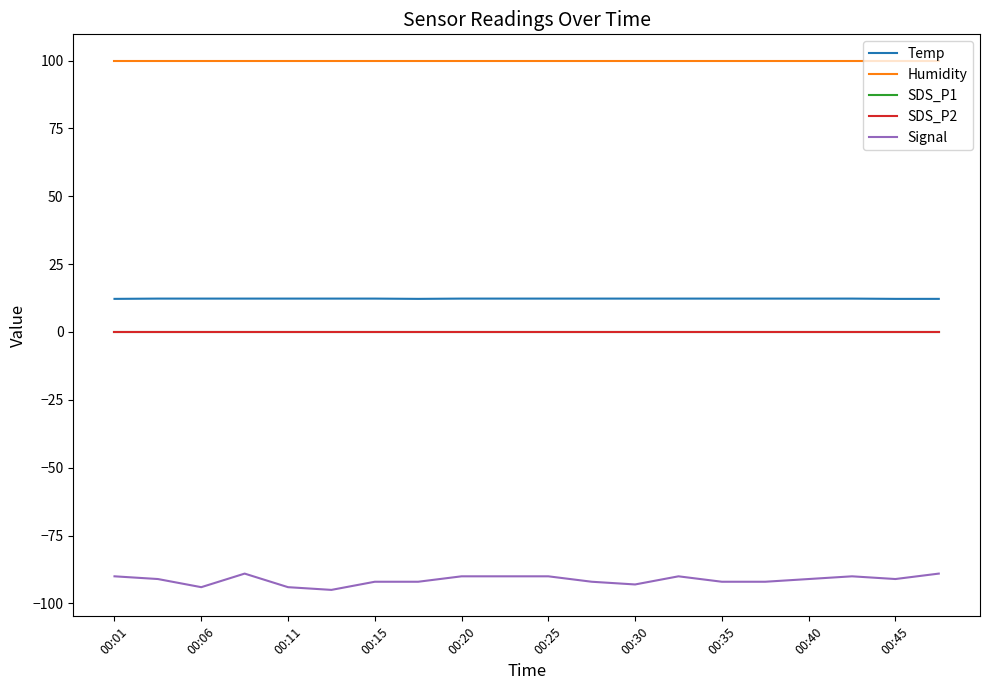

Which label corresponds to the largest value in the chart?

00:01